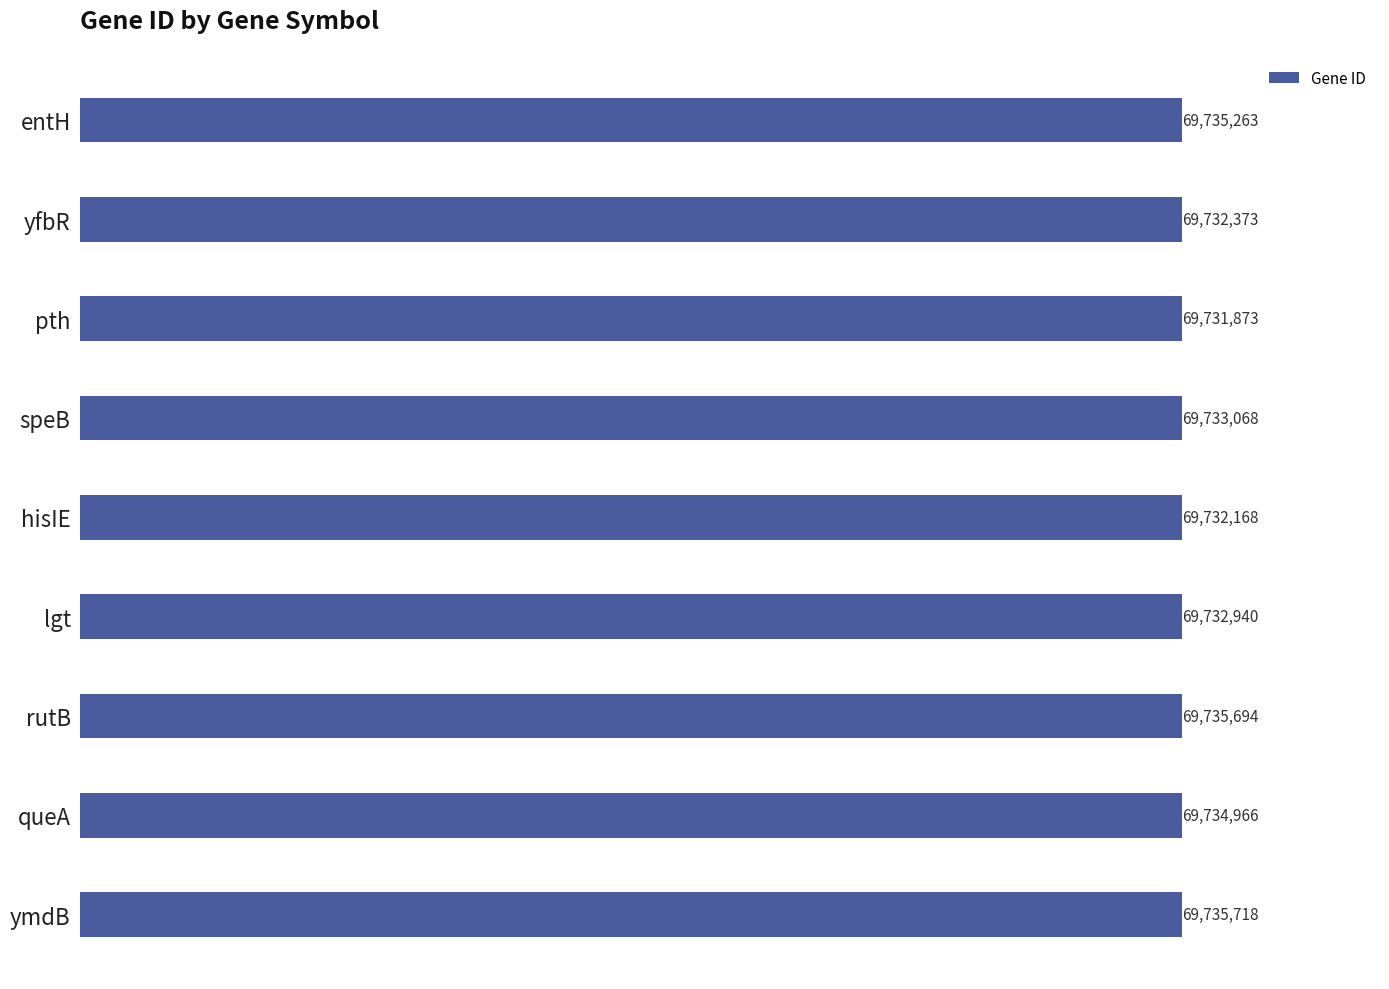

Does the chart contain any negative values?

No